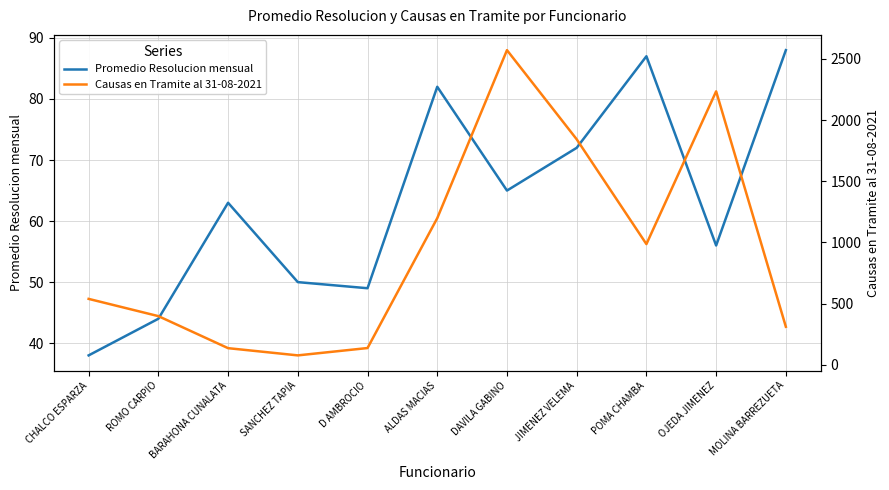

At which label does Promedio Resolucion mensual first exceed 63?

ALDAS MACIAS